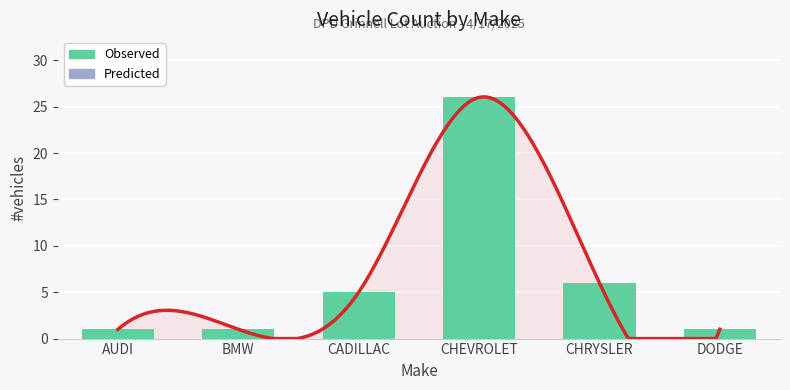

The chart shows a value of 1 at BMW. True or false?

False